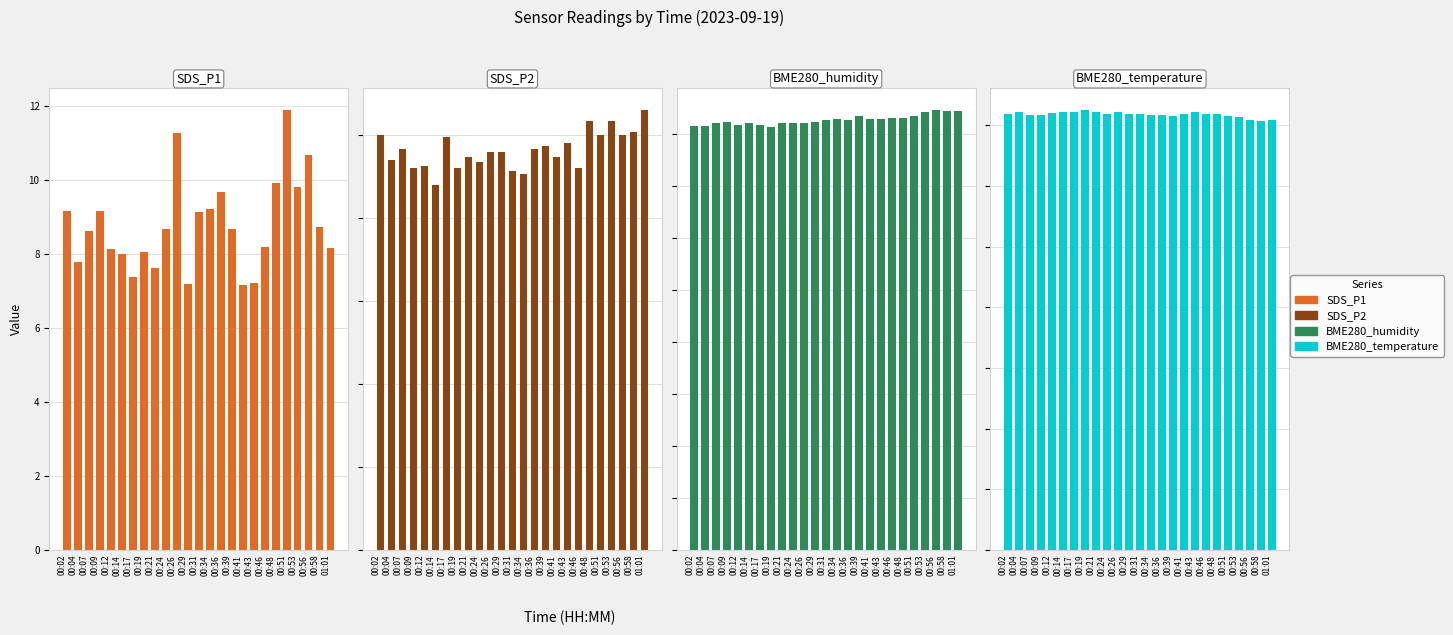

Reading left to right, list all the values displayed in this chart.

SDS_P1: 9.2	7.8	8.6	9.2	8.1	8.0	7.4	8.1	7.6	8.7	11.3	7.2	9.1	9.2	9.7	8.7	7.2	7.2	8.2	9.9	11.9	9.8	10.7	8.7	8.2
SDS_P2: 5.0	4.7	4.8	4.6	4.6	4.4	5.0	4.6	4.7	4.7	4.8	4.8	4.6	4.5	4.8	4.9	4.7	4.9	4.6	5.2	5.0	5.2	5.0	5.0	5.3
BME280_humidity: 81.5	81.5	82.2	82.3	81.8	82.2	81.8	81.4	82.1	82.1	82.1	82.2	82.7	82.9	82.8	83.4	82.8	82.9	83.0	83.2	83.5	84.2	84.6	84.4	84.4
BME280_temperature: 18.0	18.1	17.9	17.9	18.0	18.0	18.1	18.1	18.1	18.0	18.0	18.0	18.0	17.9	17.9	17.9	17.9	18.0	18.0	18.0	17.9	17.8	17.7	17.7	17.7